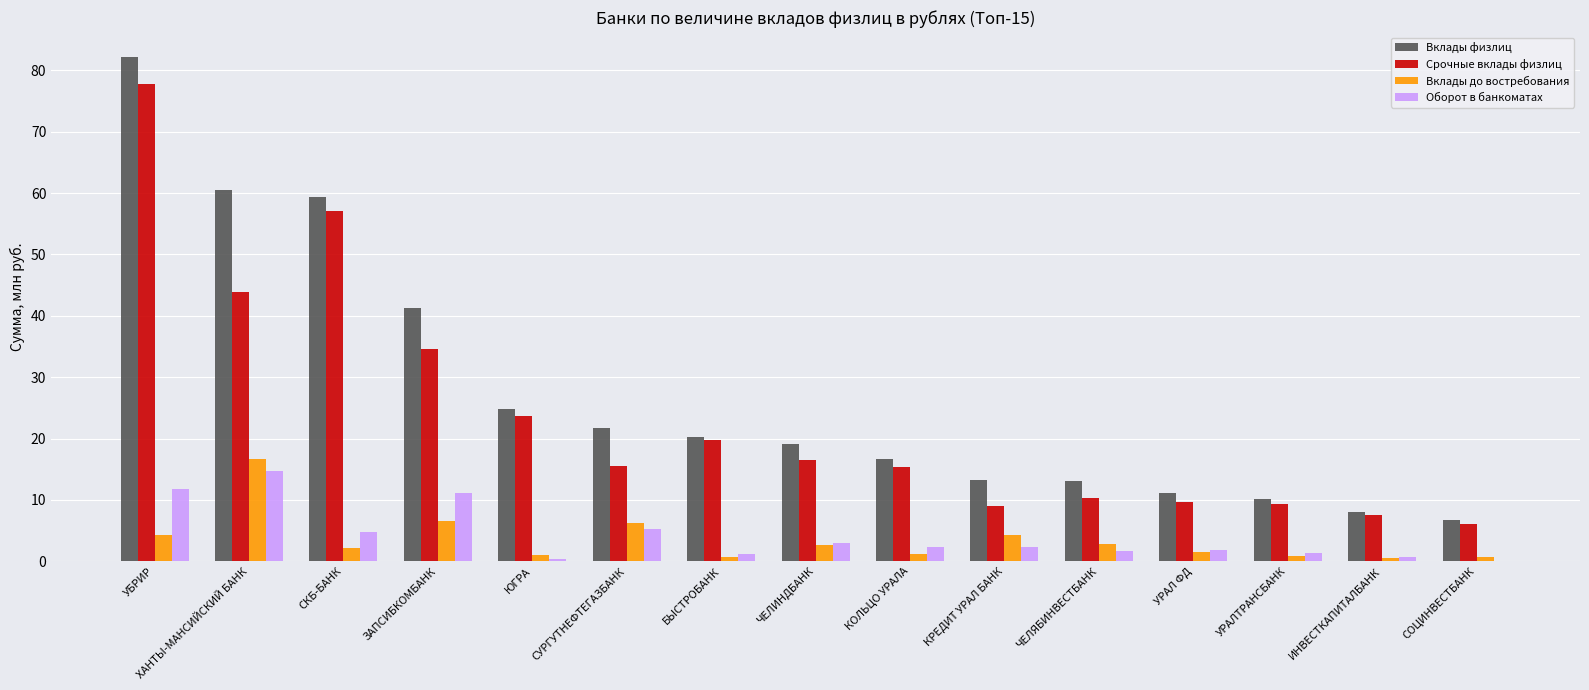

How many values in the Вклады физлиц series exceed 19?

8